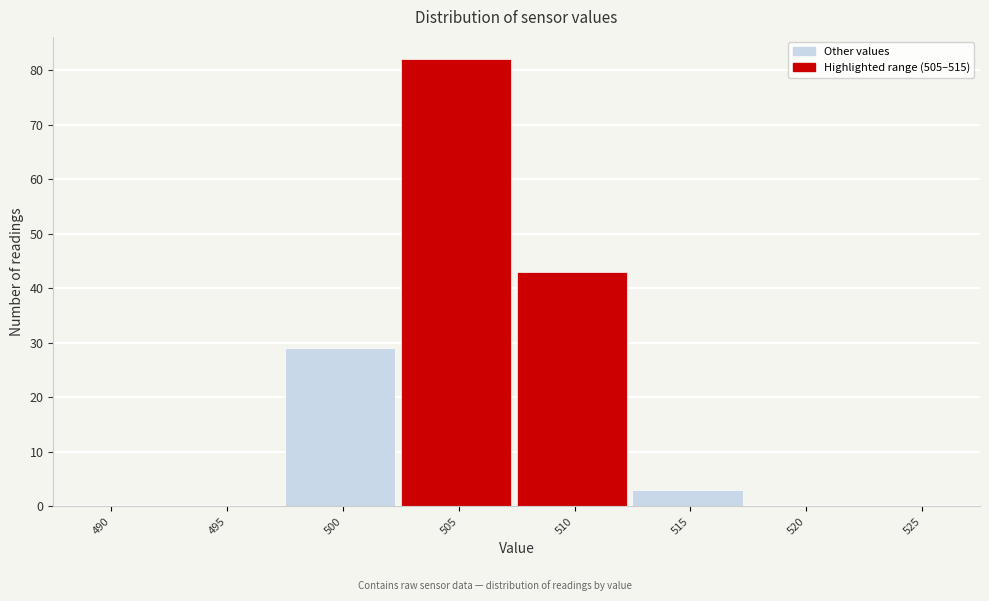

Reading left to right, list all the values displayed in this chart.

490=0	495=0	500=29	505=82	510=43	515=3	520=0	525=0